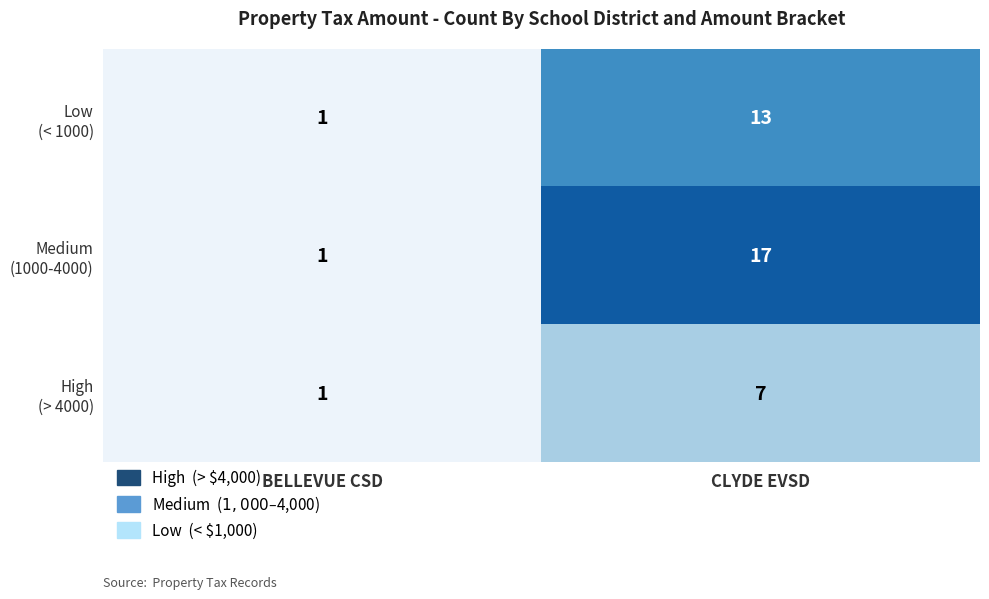

What is the difference between the highest and lowest values at CLYDE EVSD?

10